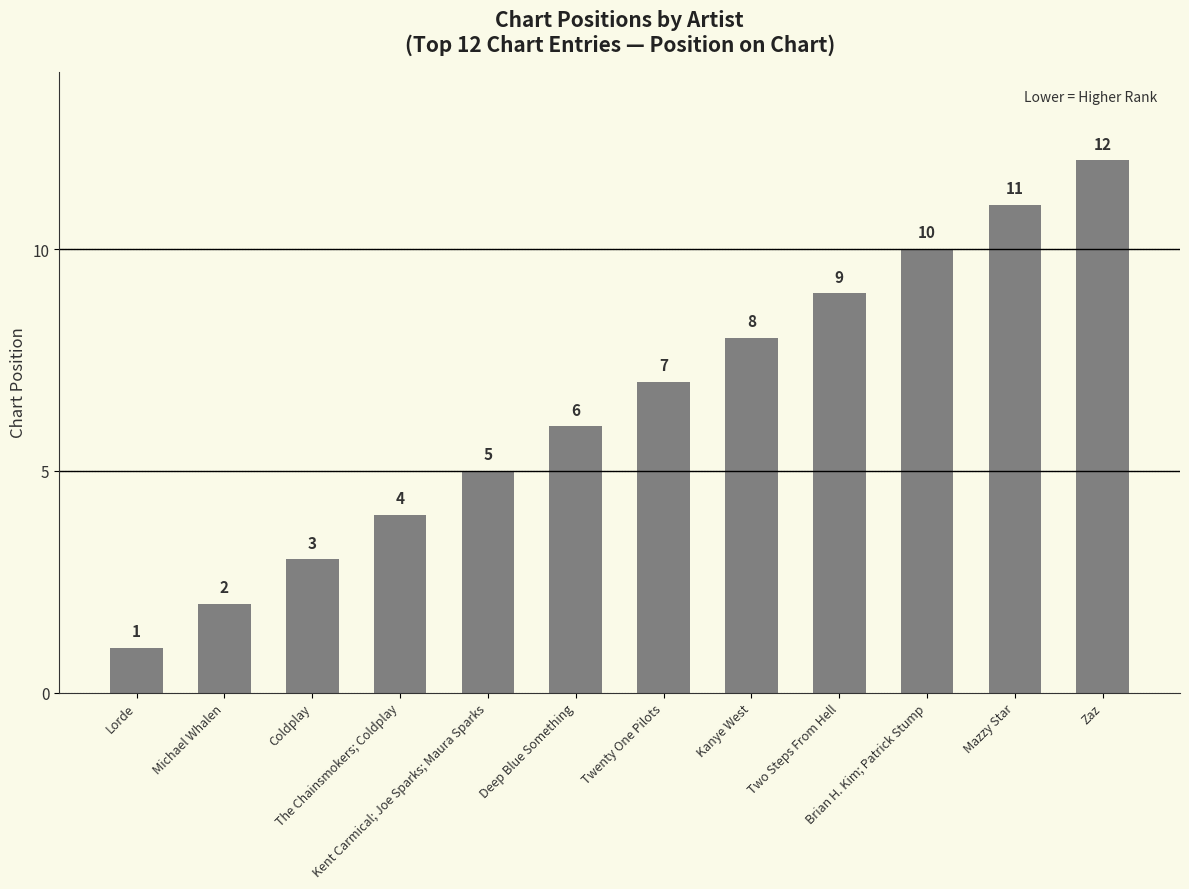

What is the smallest value displayed?

1